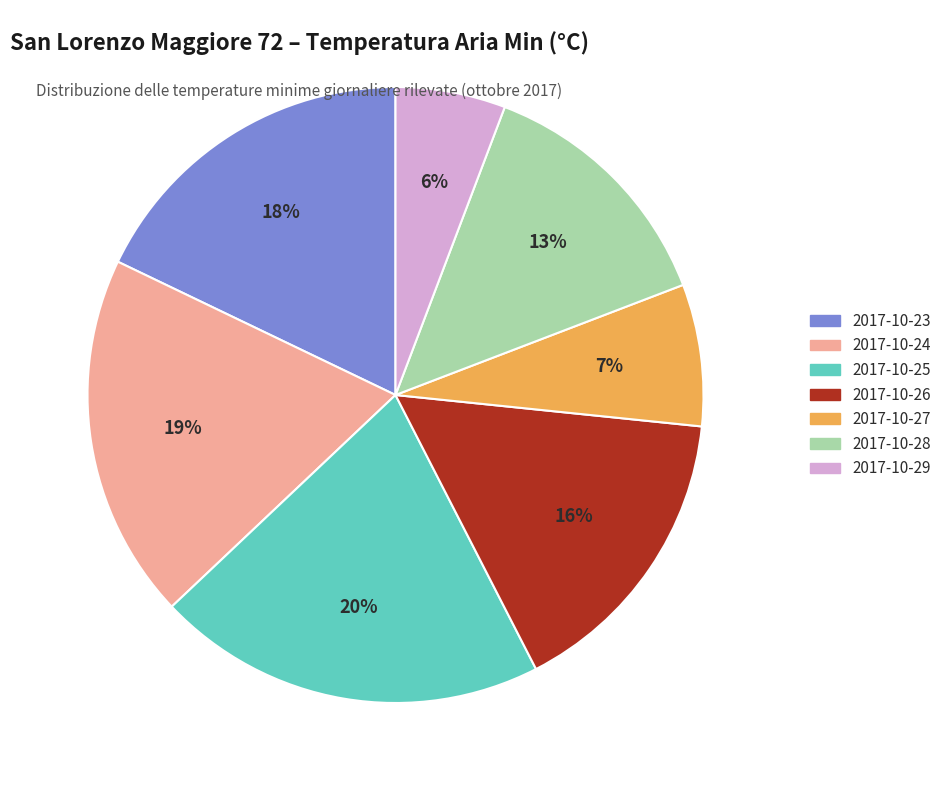

What is the smallest slice in the pie chart?

2017-10-29